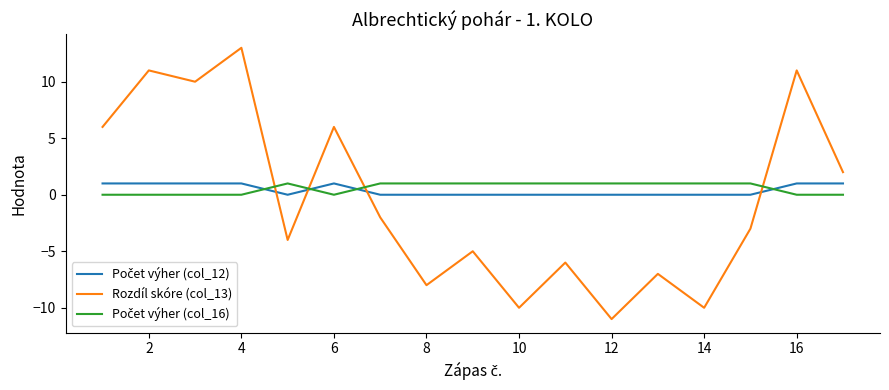

What is the maximum value shown in the chart?

13